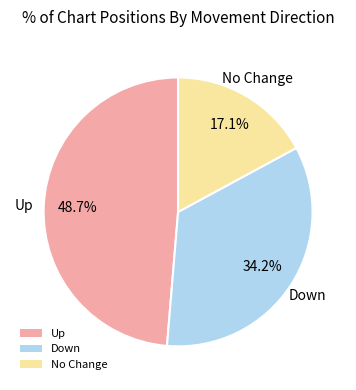

How many slices are in this pie chart?

3